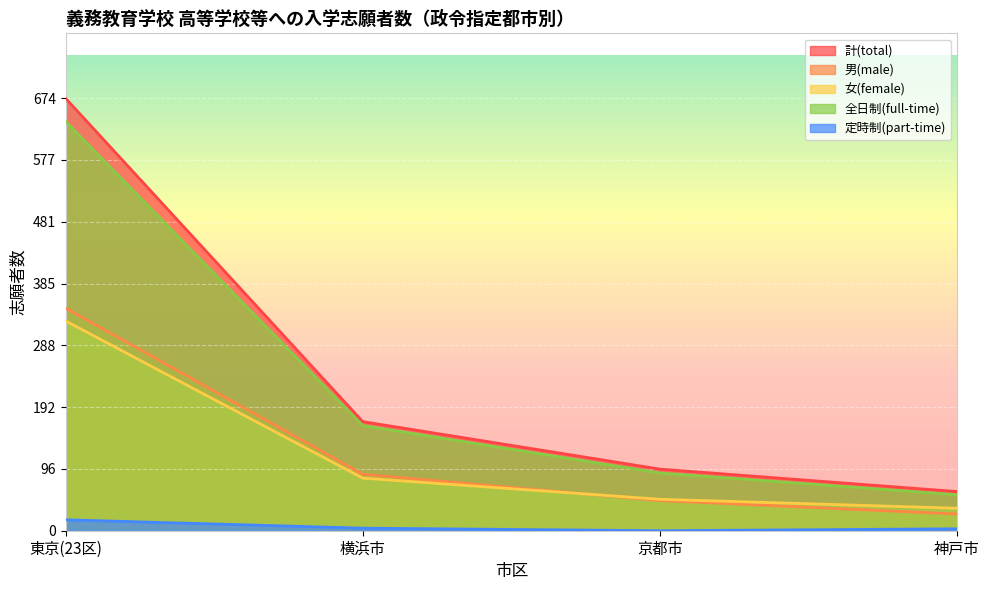

How many lines are shown in the chart?

5